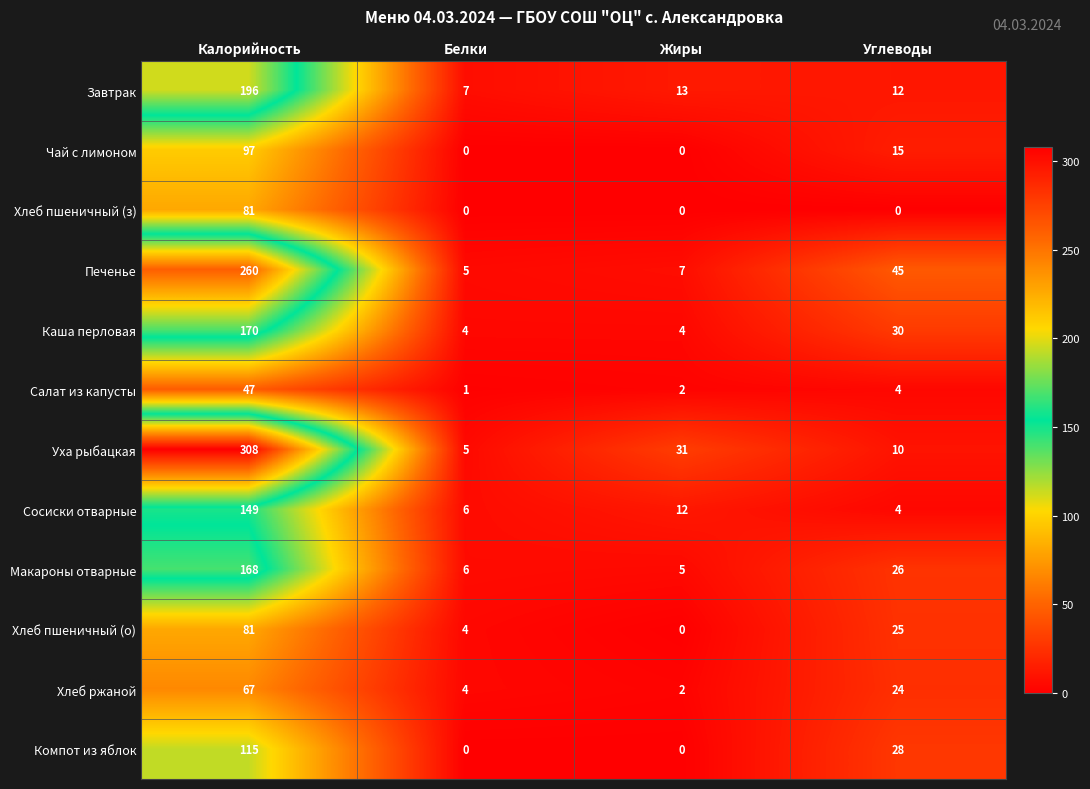

Which series has the largest range (max minus min)?

Уха рыбацкая